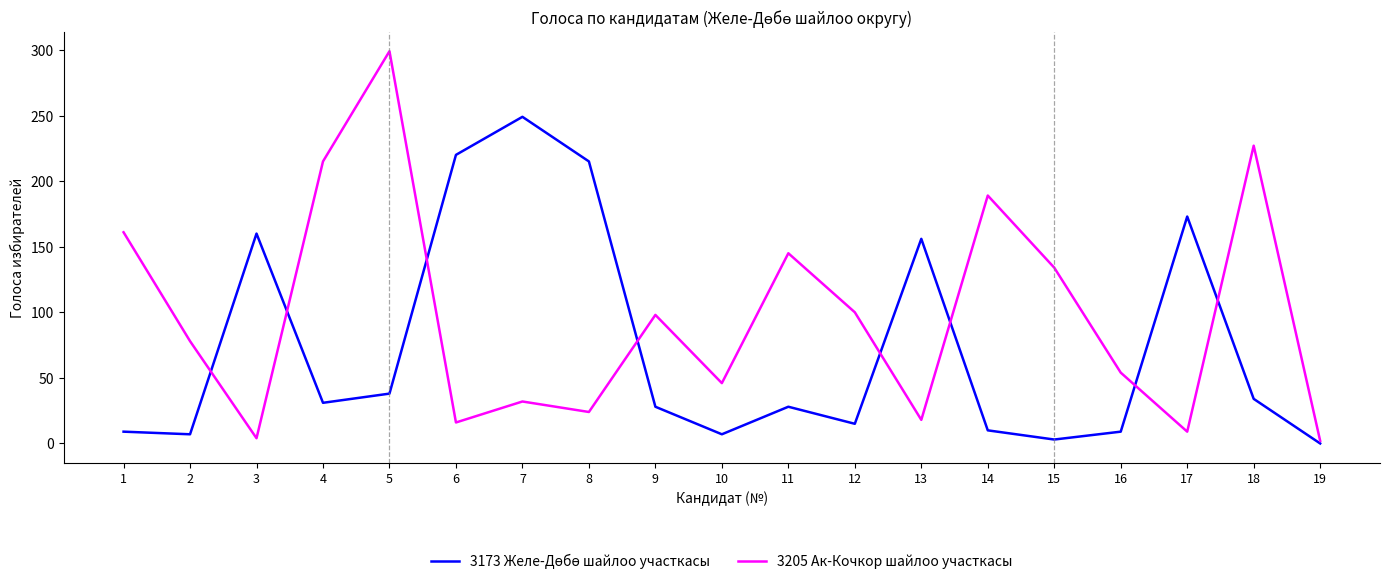

In 3205 Ак-Кочкор шайлоо участкасы, how many points are higher than both neighbors (excluding endpoints)?

6